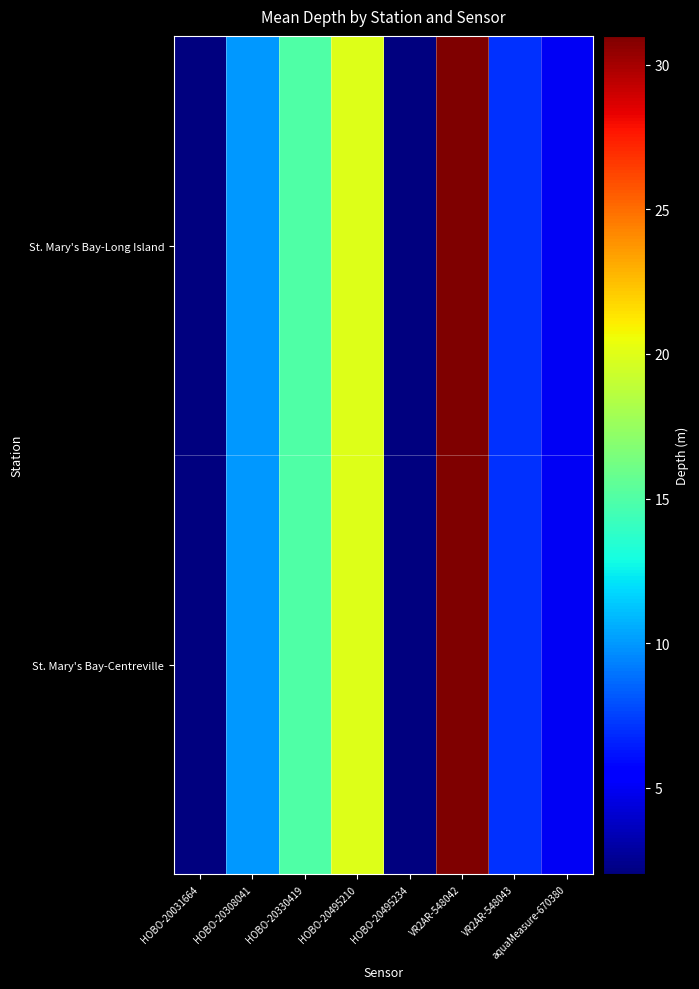

Between VR2AR-548042 and HOBO-20308041, which is larger?

VR2AR-548042